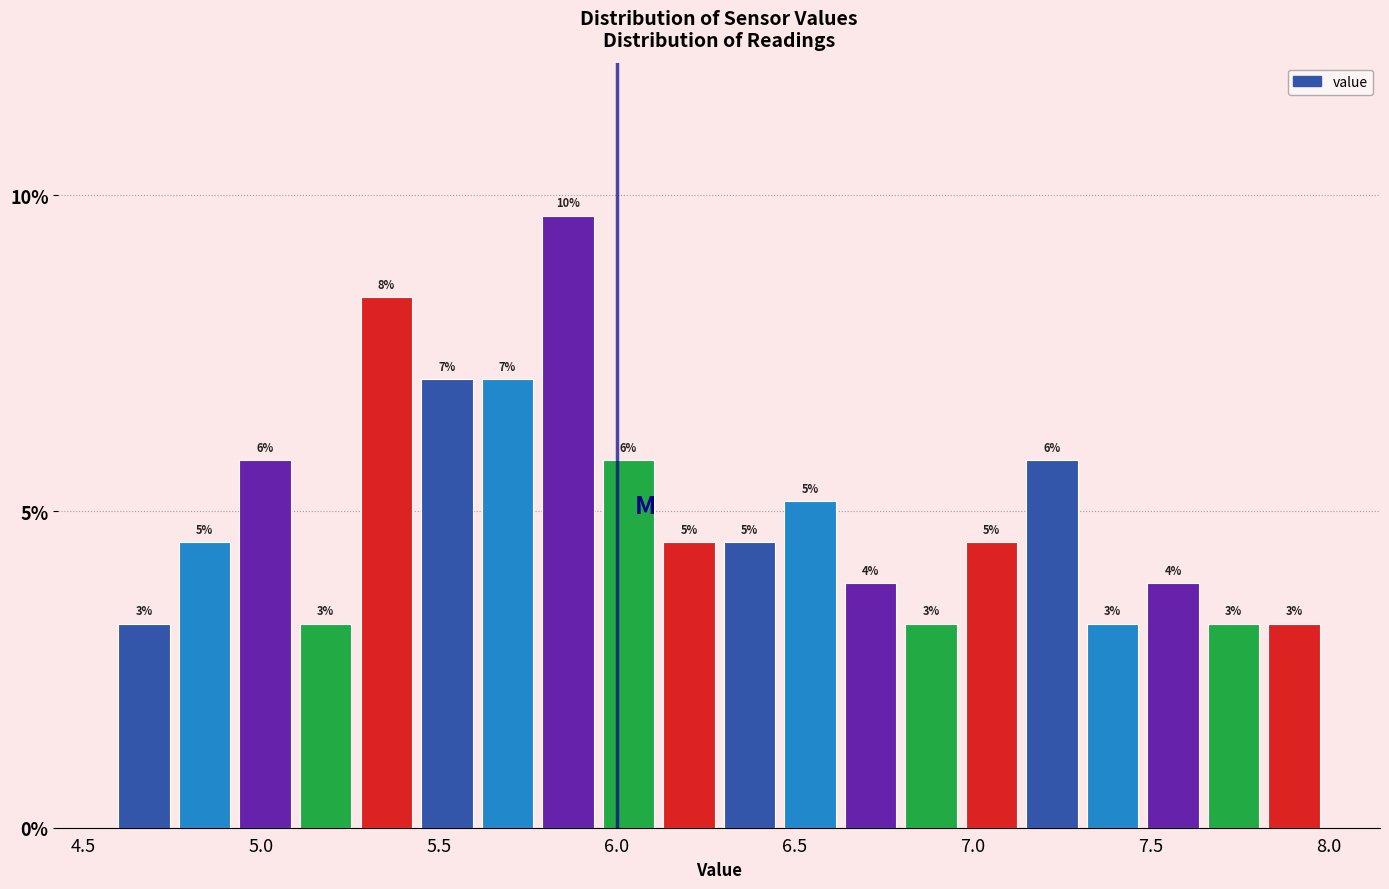

Read against the x-axis, roughly where is the centre of the tallest bar?

5.85